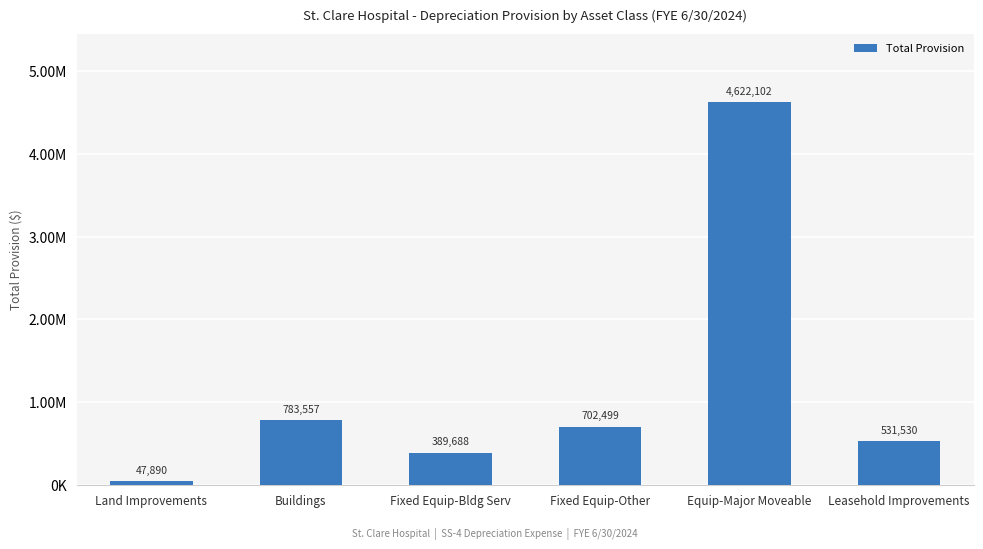

Are the bars horizontal?

No